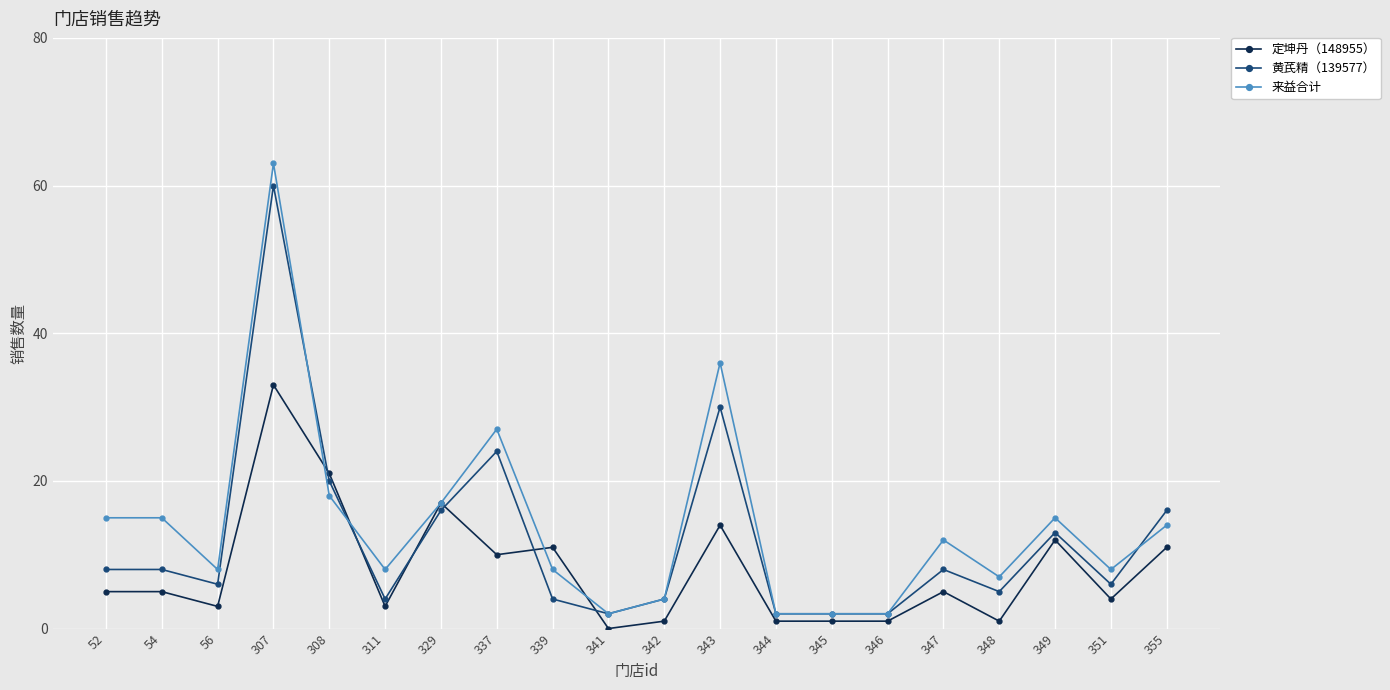

Count the number of data series in this chart.

3